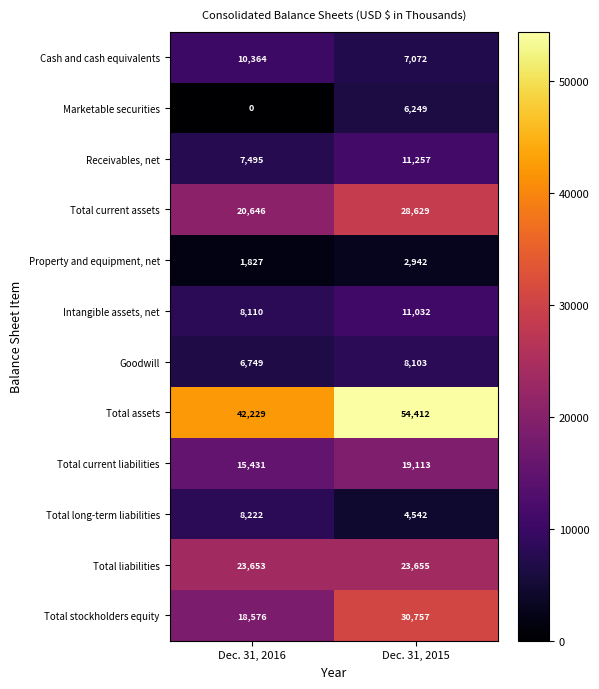

Rank the series at Dec. 31, 2015 from lowest to highest value.

Property and equipment, net, Total long-term liabilities, Marketable securities, Cash and cash equivalents, Goodwill, Intangible assets, net, Receivables, net, Total current liabilities, Total liabilities, Total current assets, Total stockholders equity, Total assets